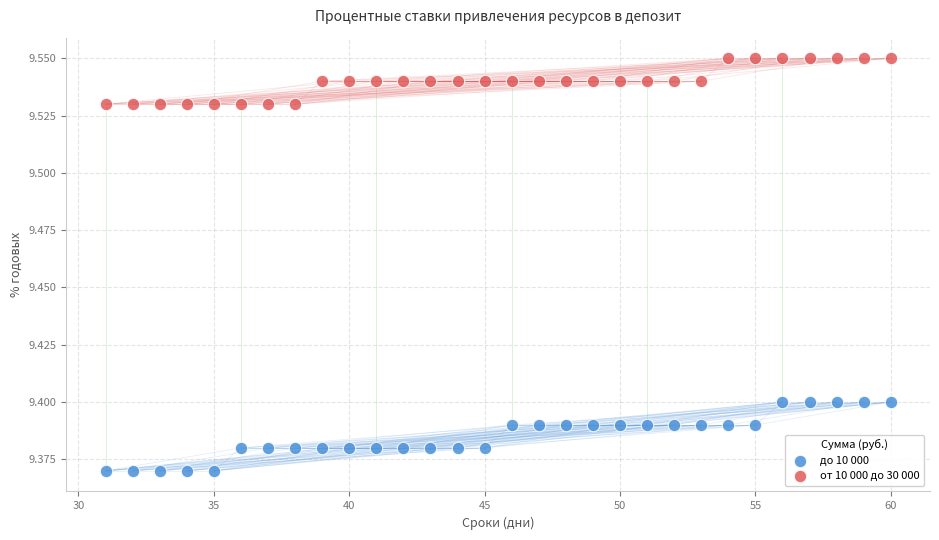

Which series contains the lowest Y value?

до 10 000